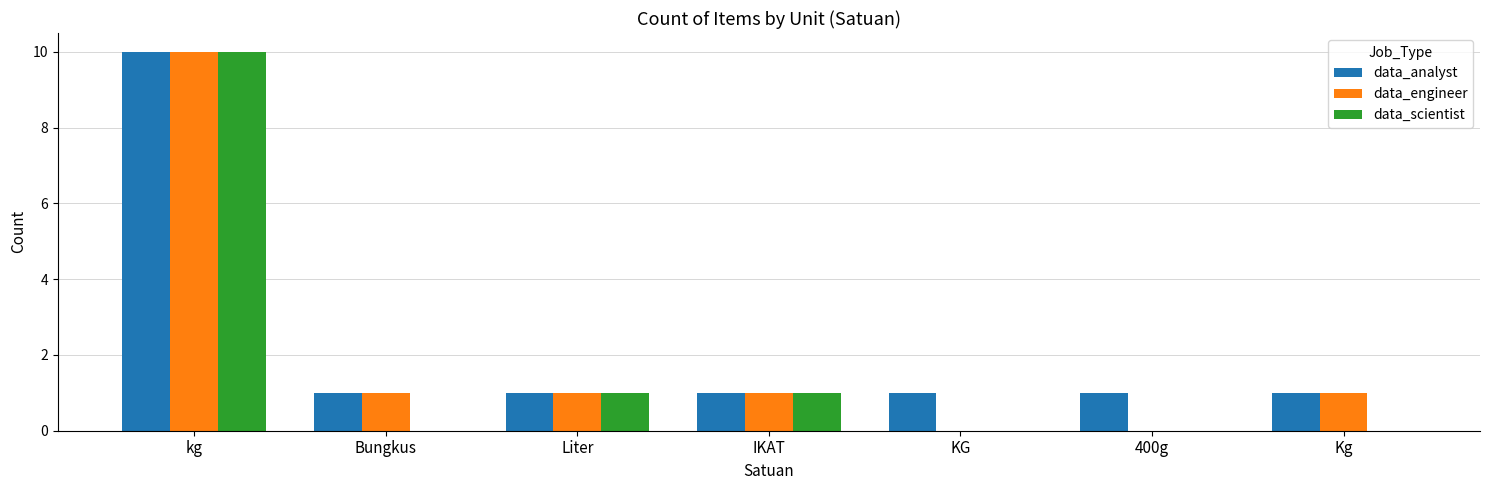

At which category is the sum across all series the highest?

kg